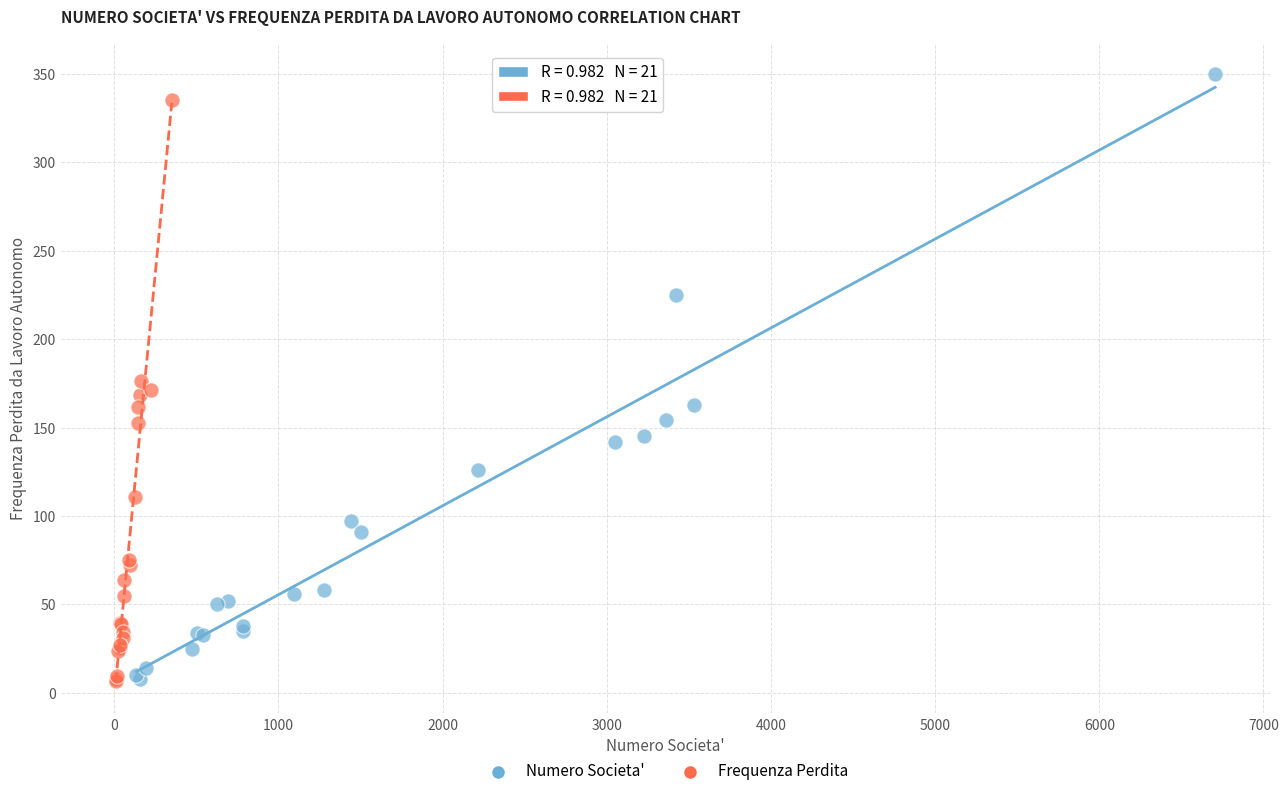

What are all the series names shown in the legend?

Numero Societa', Frequenza Perdita